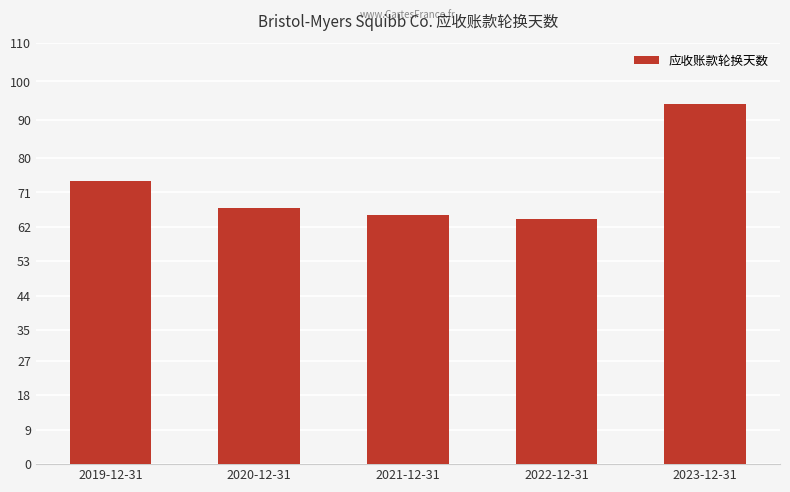

What is the ratio of the value at 2022-12-31 to the value at 2021-12-31?

1.0